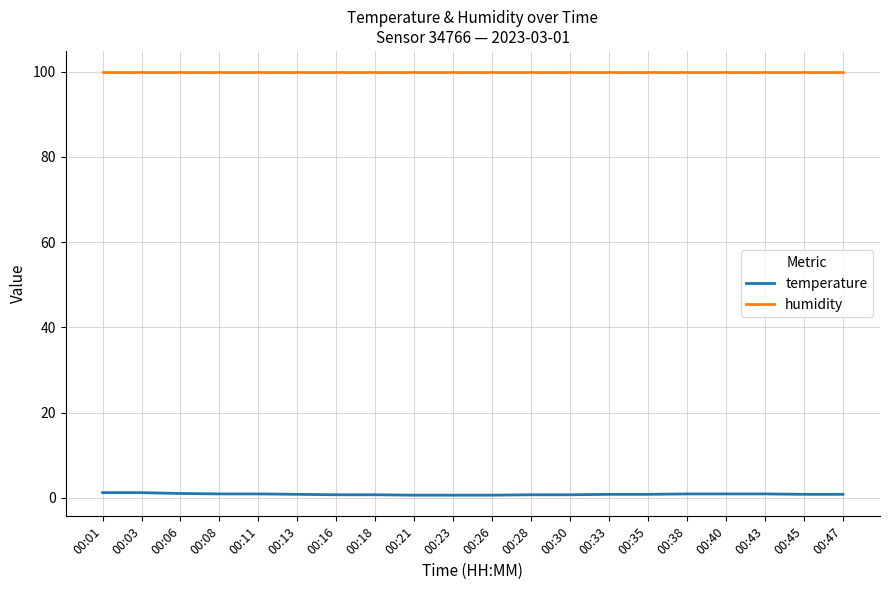

Is the value of humidity at 00:40 greater than the value of temperature at 00:08?

Yes